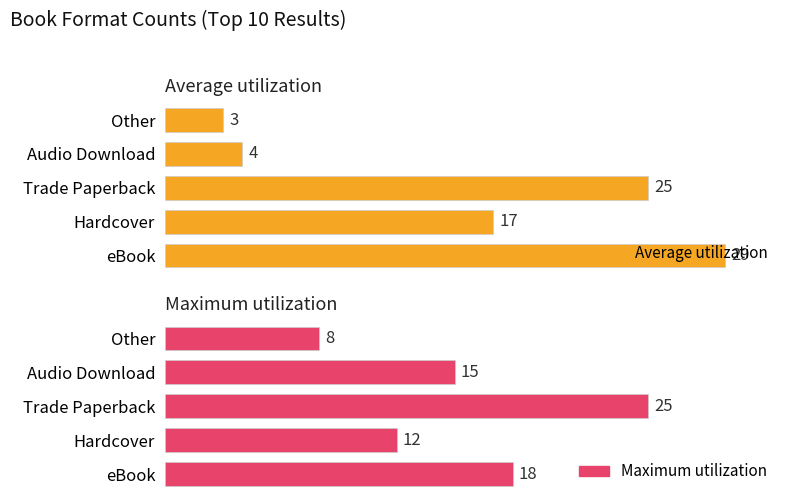

Read the Maximum utilization value at Other, to the nearest 5.

10